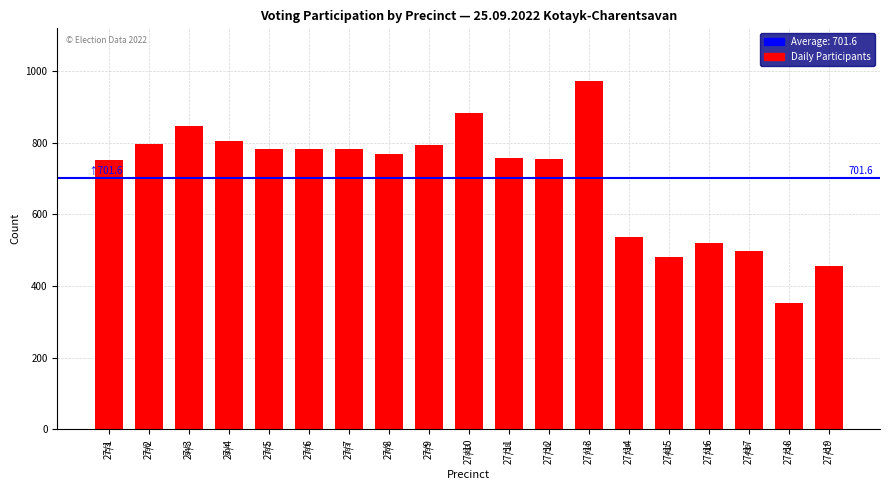

How many distinct data groups are displayed?

1